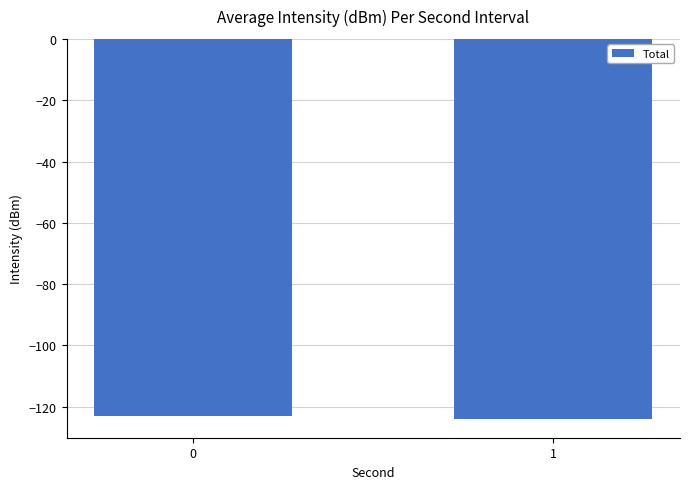

Is it true that the value at 0 is -63.2?

False